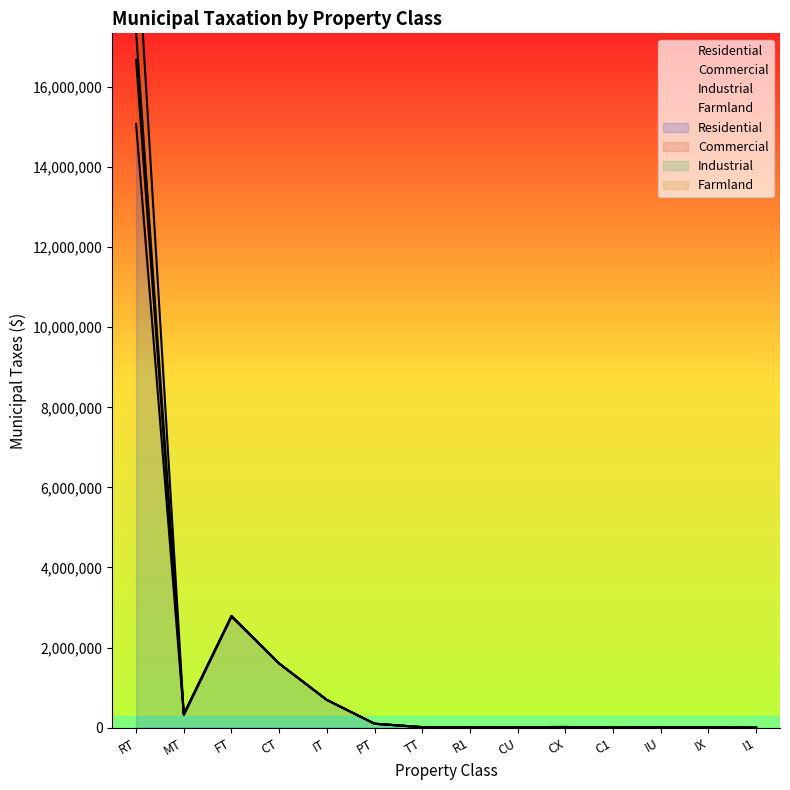

How many interior local valleys does the Residential series have?

3